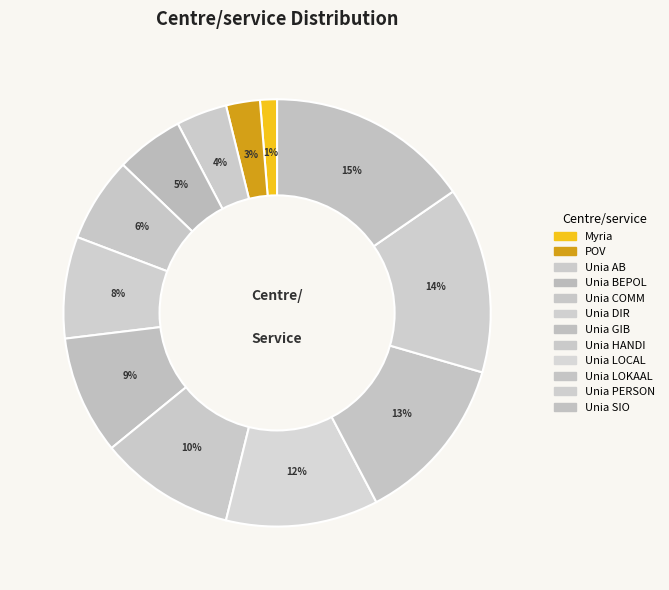

Rank the categories by value from highest to lowest.

Unia SIO, Unia PERSON, Unia LOKAAL, Unia LOCAL, Unia HANDI, Unia GIB, Unia DIR, Unia COMM, Unia BEPOL, Unia AB, POV, Myria